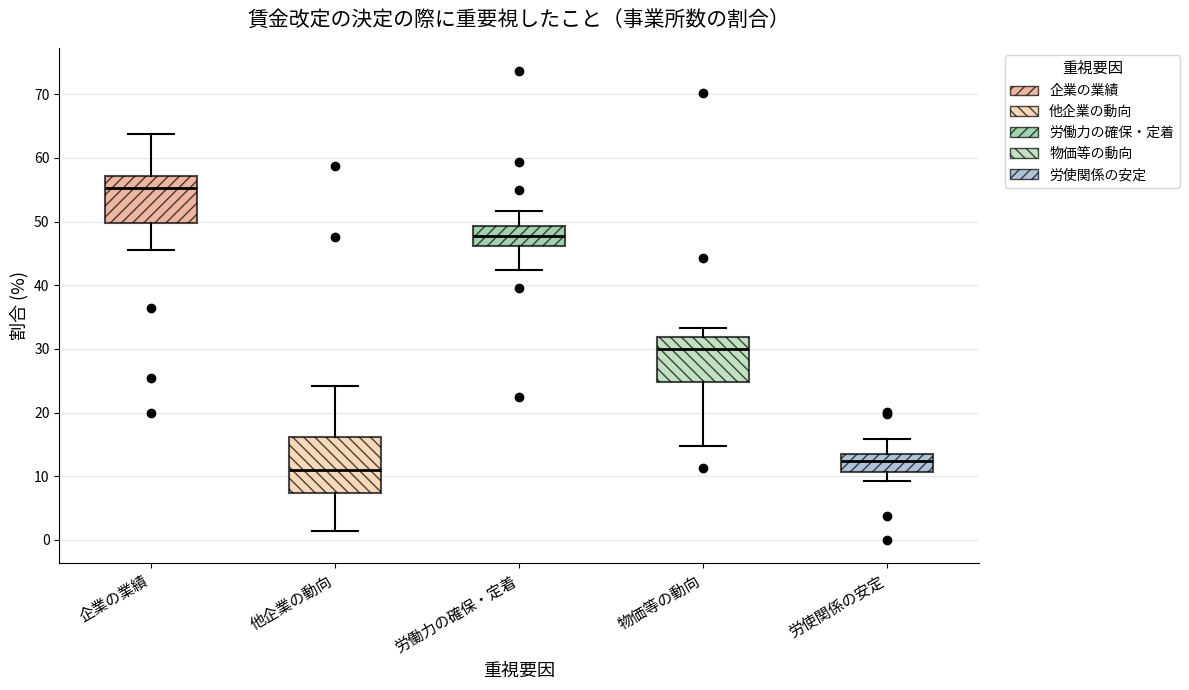

Which box has the lowest median line?

他企業の動向